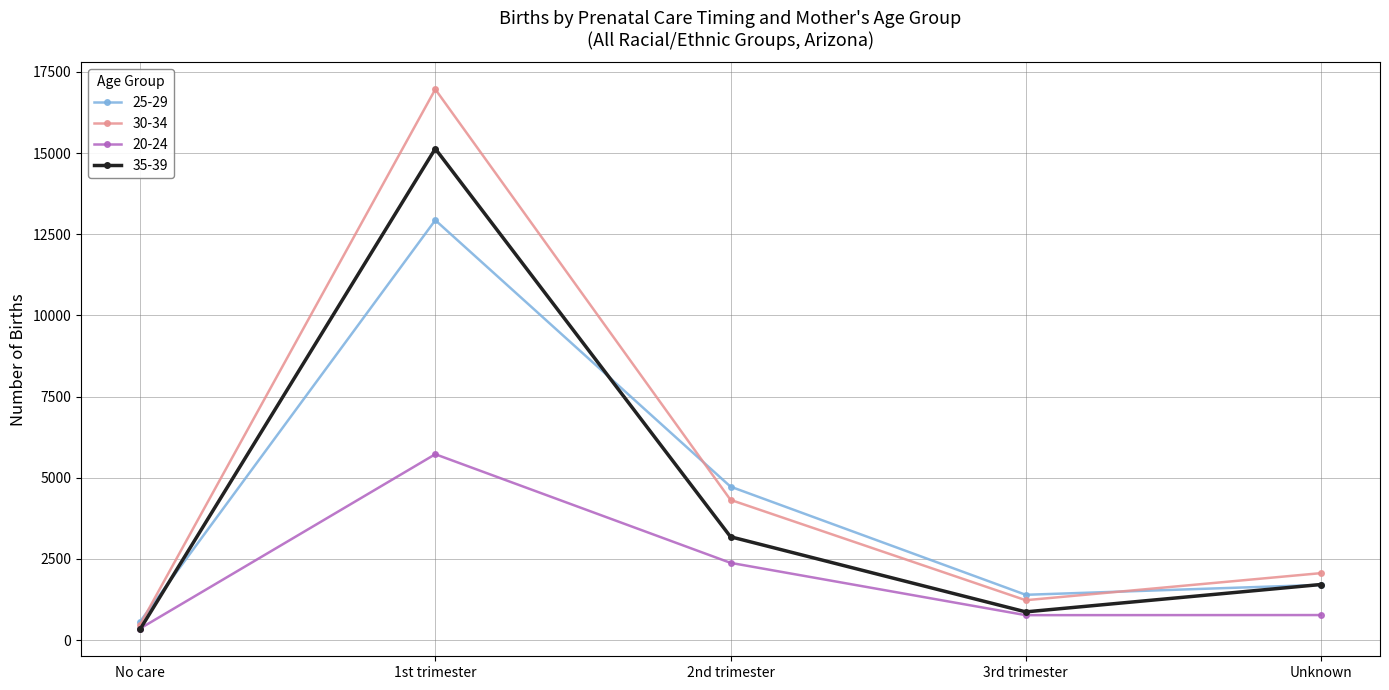

How many data points in 20-24 are less than 772?

2